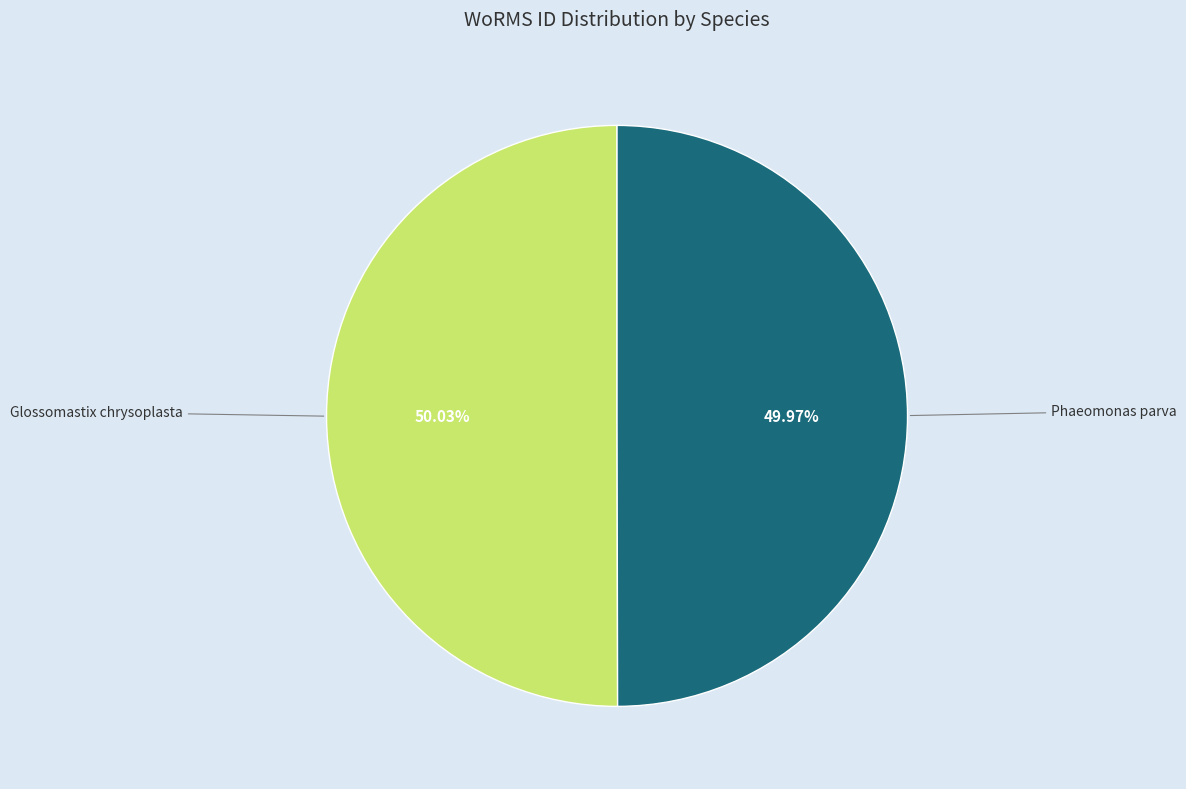

Is there a majority slice in this chart?

Yes